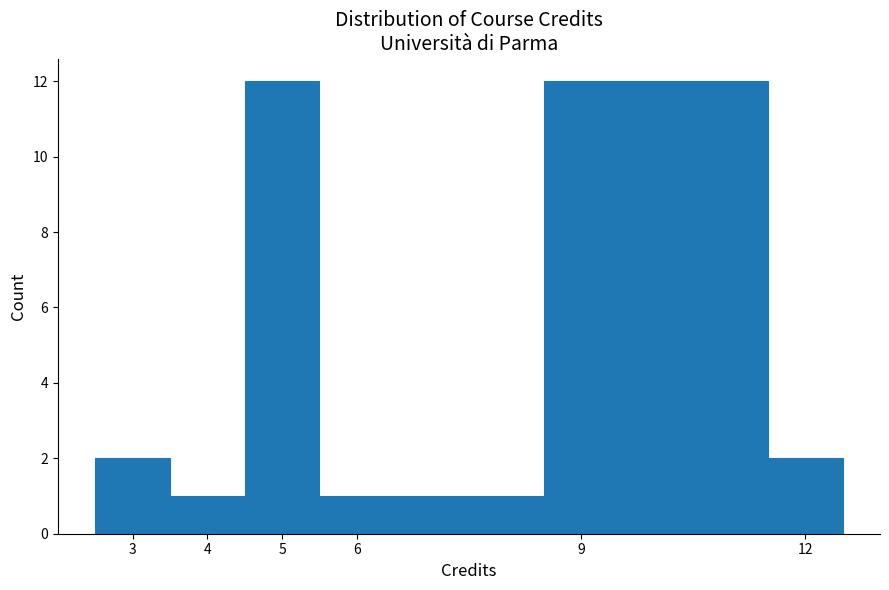

Reading left to right, transcribe this chart: for each bar, give the range it covers on the x-axis and its height. The values are not printed on the chart, so give them approximately, as read against the axis.

2.5 to 3.5: 2
3.5 to 4.5: 1
4.5 to 5.5: 12
5.5 to 8.5: 1
8.5 to 11.5: 12
11.5 to 12.5: 2